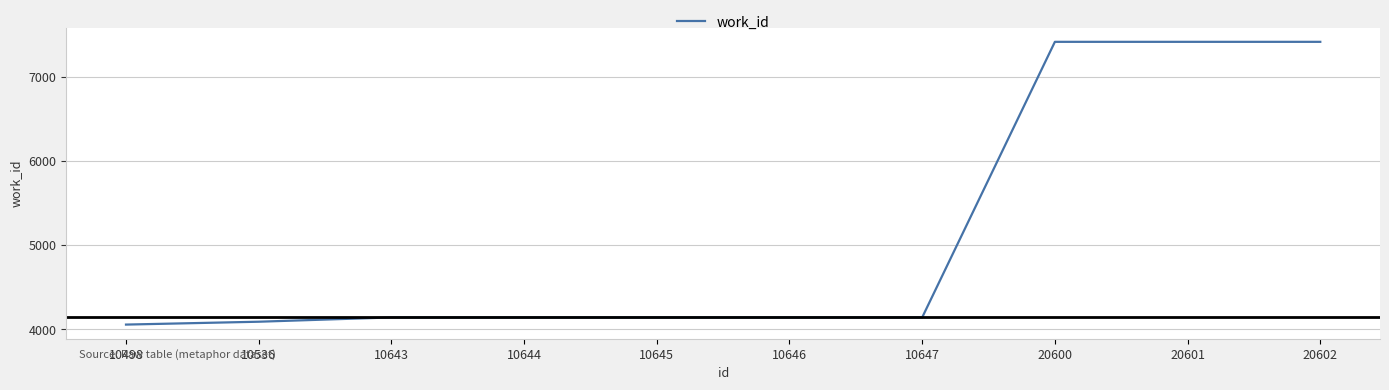

What is the greatest value displayed?

7414